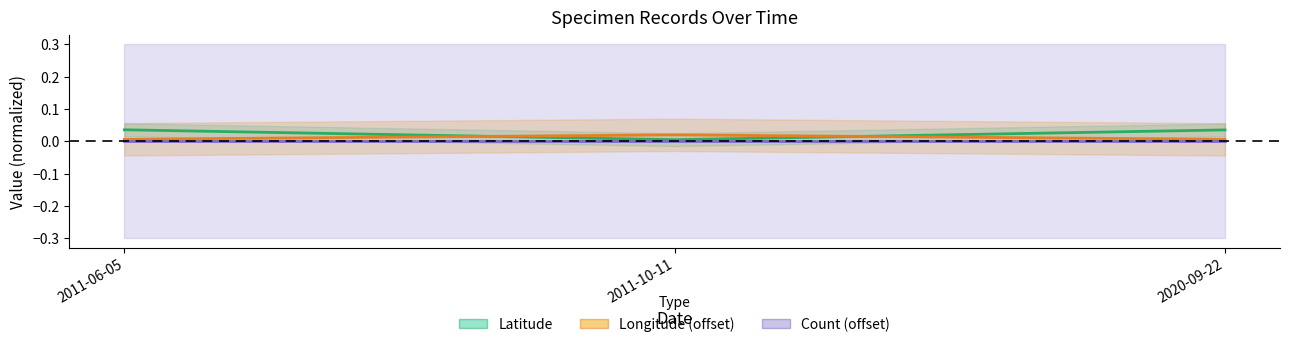

Is this an area chart (filled region under the line)?

No